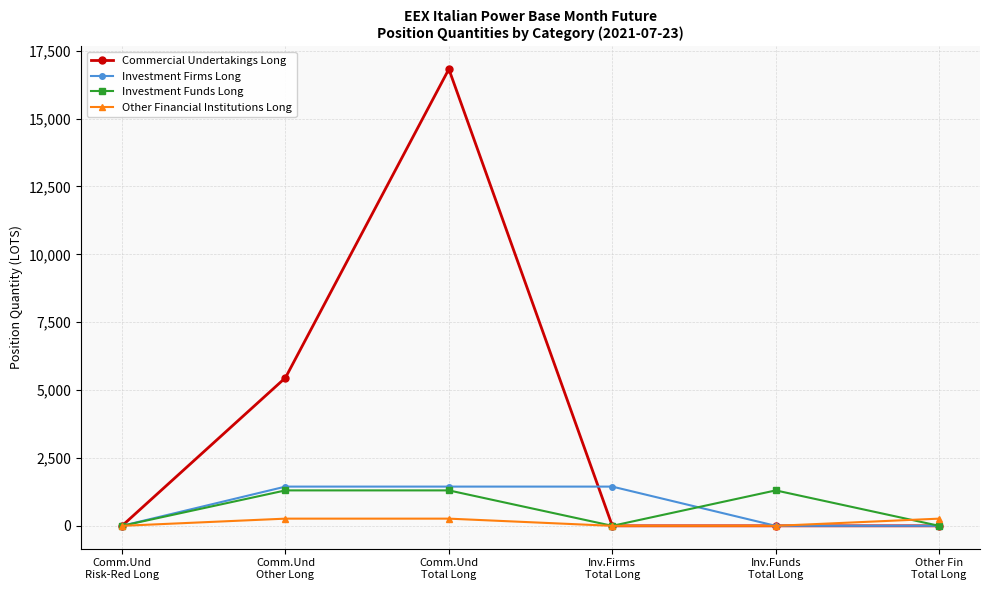

Is the value of Other Financial Institutions Long at Comm.Und
Total Long greater than the value of Investment Firms Long at Comm.Und
Other Long?

No